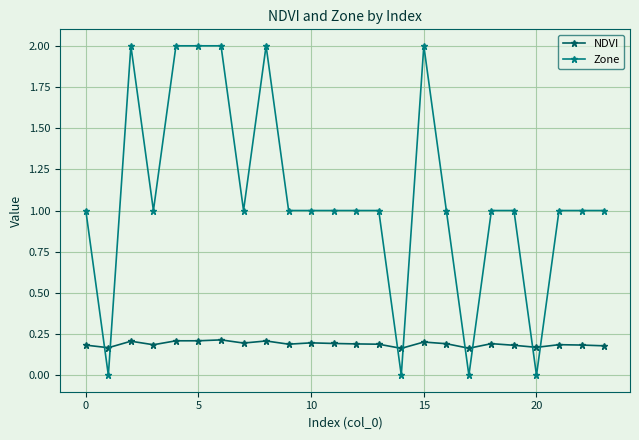

Which series has the largest total across all categories?

Zone